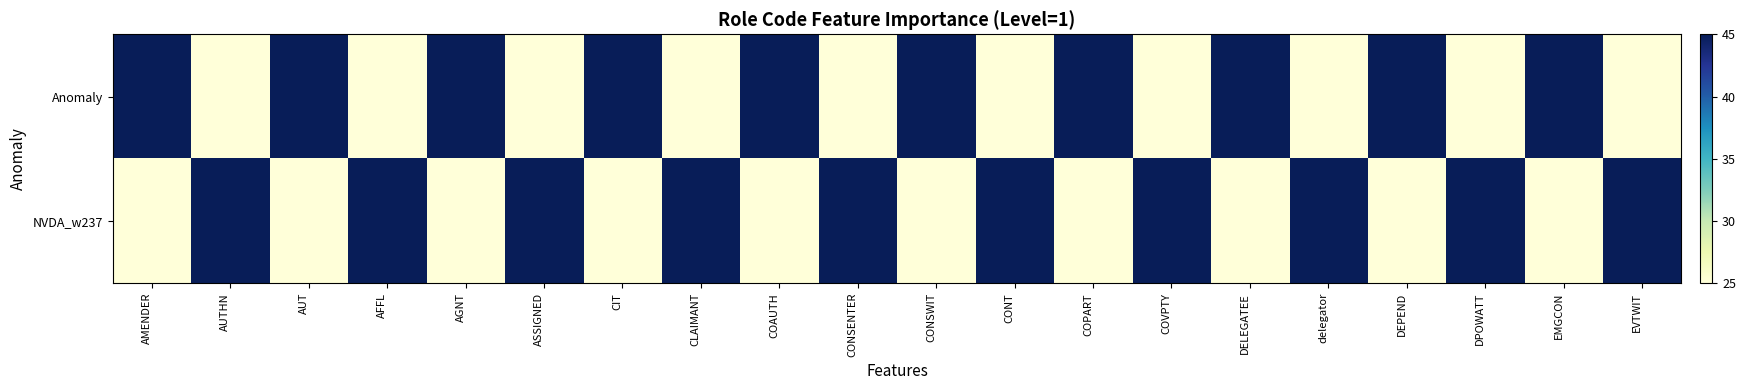

The value of Anomaly at COAUTH is 45. True or false?

True